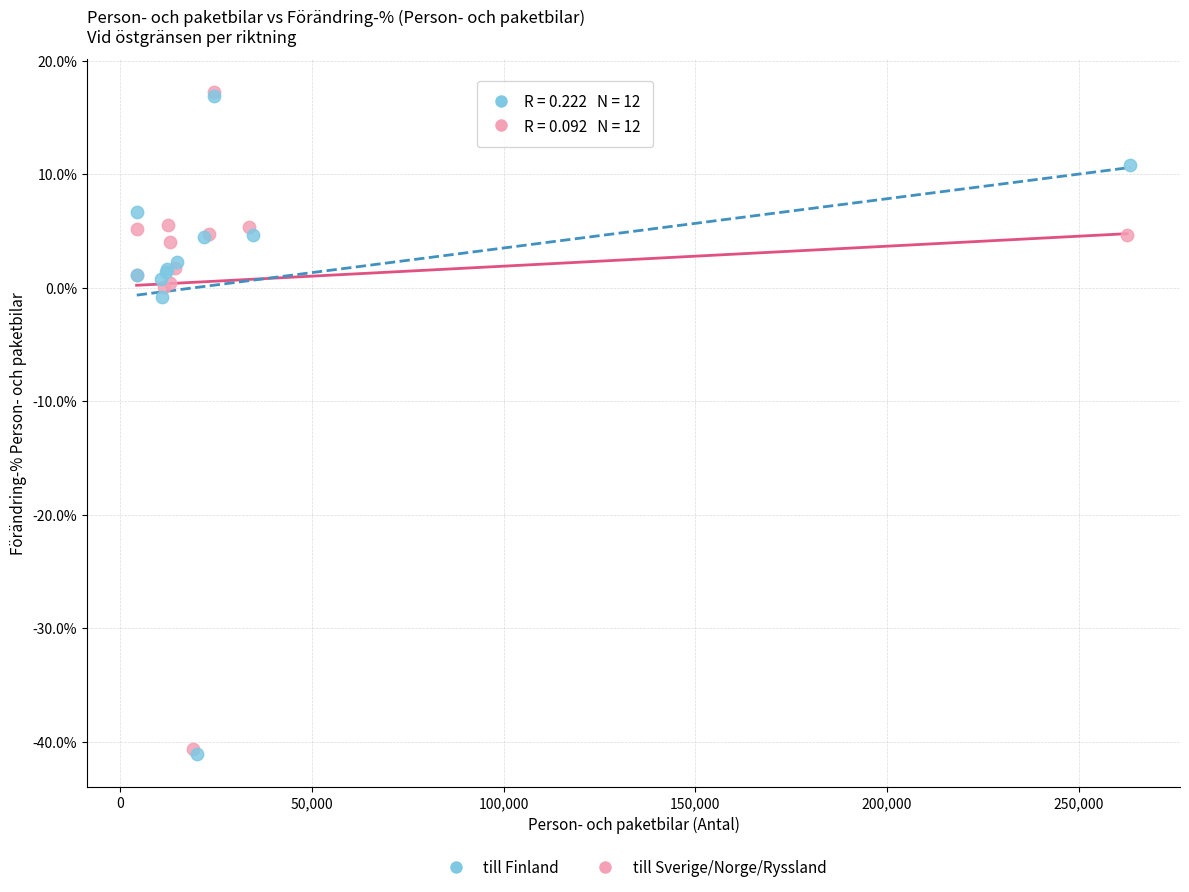

Which series has the largest Y range (max minus min)?

till Finland